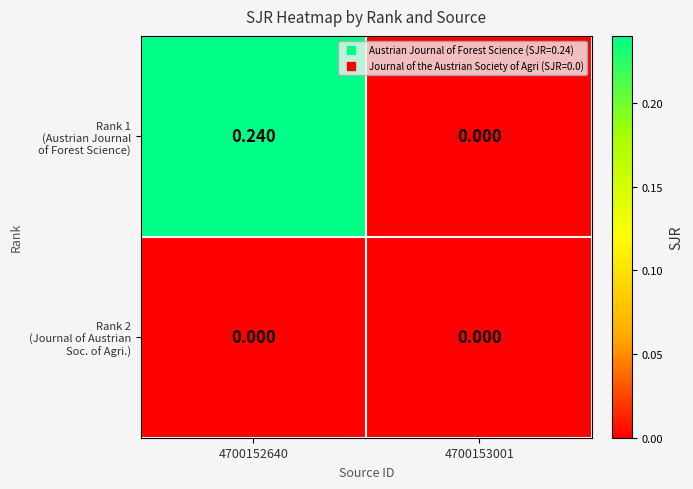

At which category is the sum across all series the highest?

4700152640